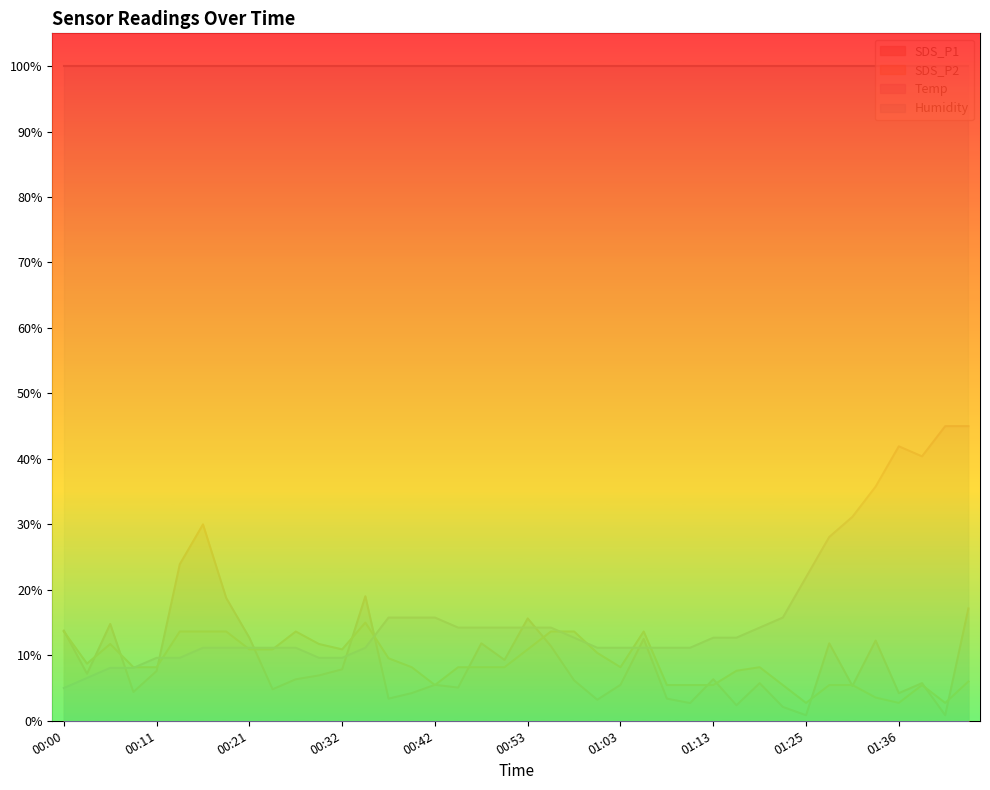

Where do Temp and SDS_P1 first cross each other?

00:06 and 00:09